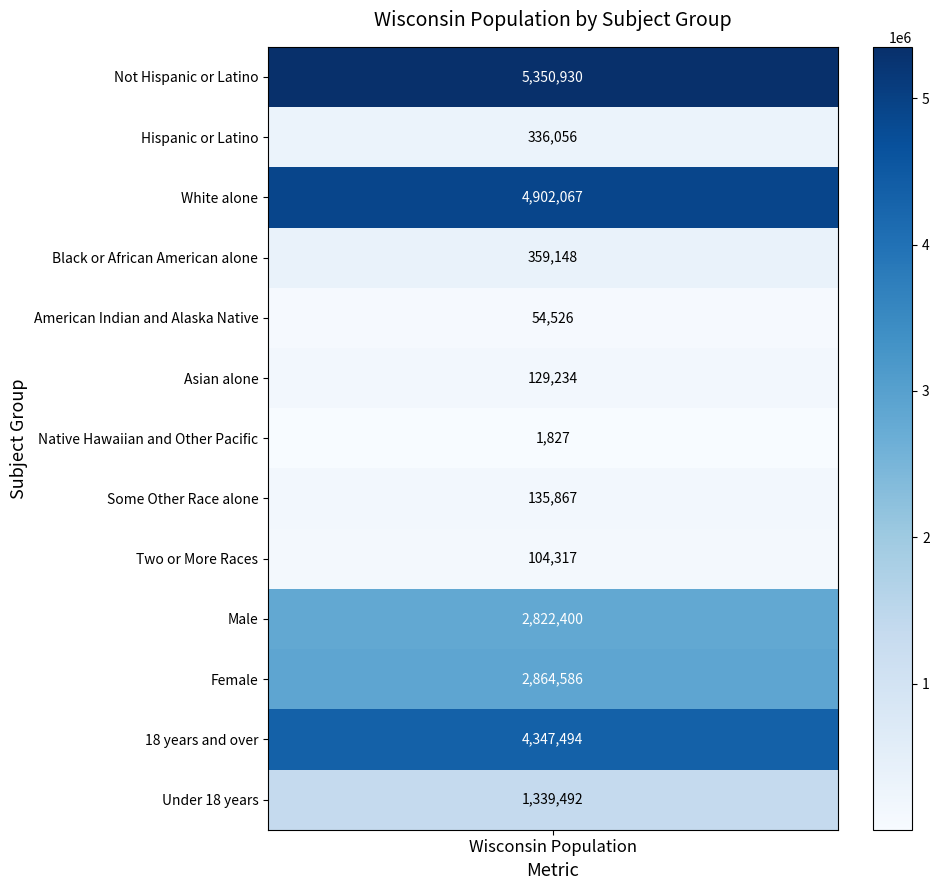

The value of White alone at Not Hispanic or Latino is 4902067. True or false?

True